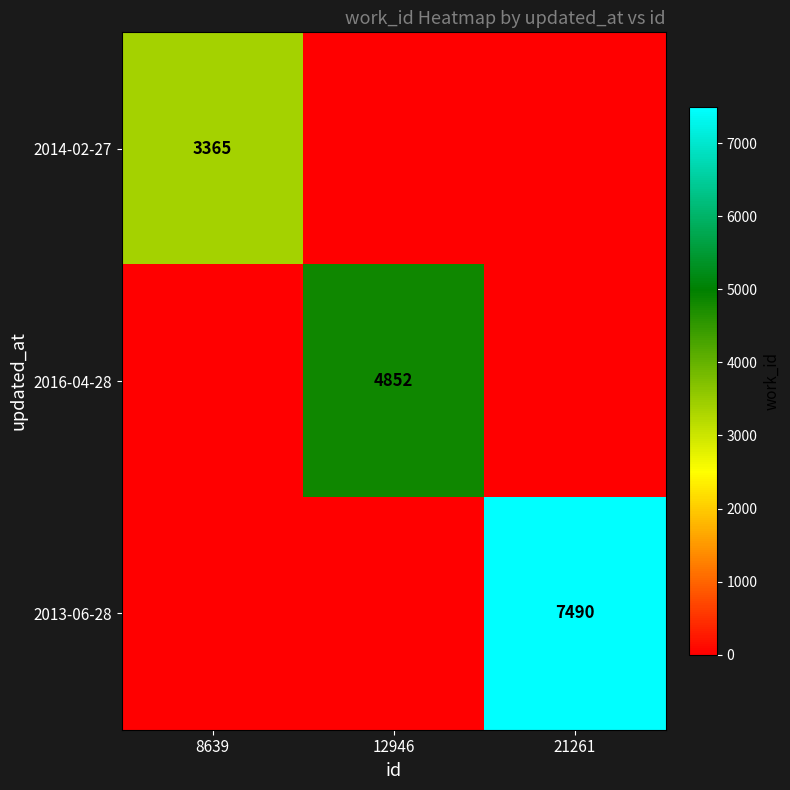

Is it true that 2014-02-27 equals 3365 at 8639?

True